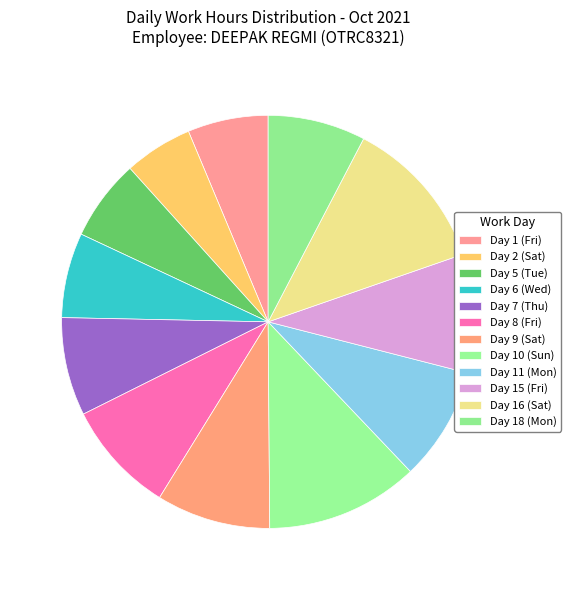

Does Day 6 (Wed) represent more than half of the total?

No